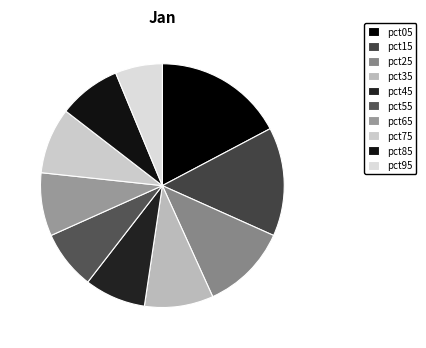

What percentage is the pct85 slice, to the nearest percent?

8%